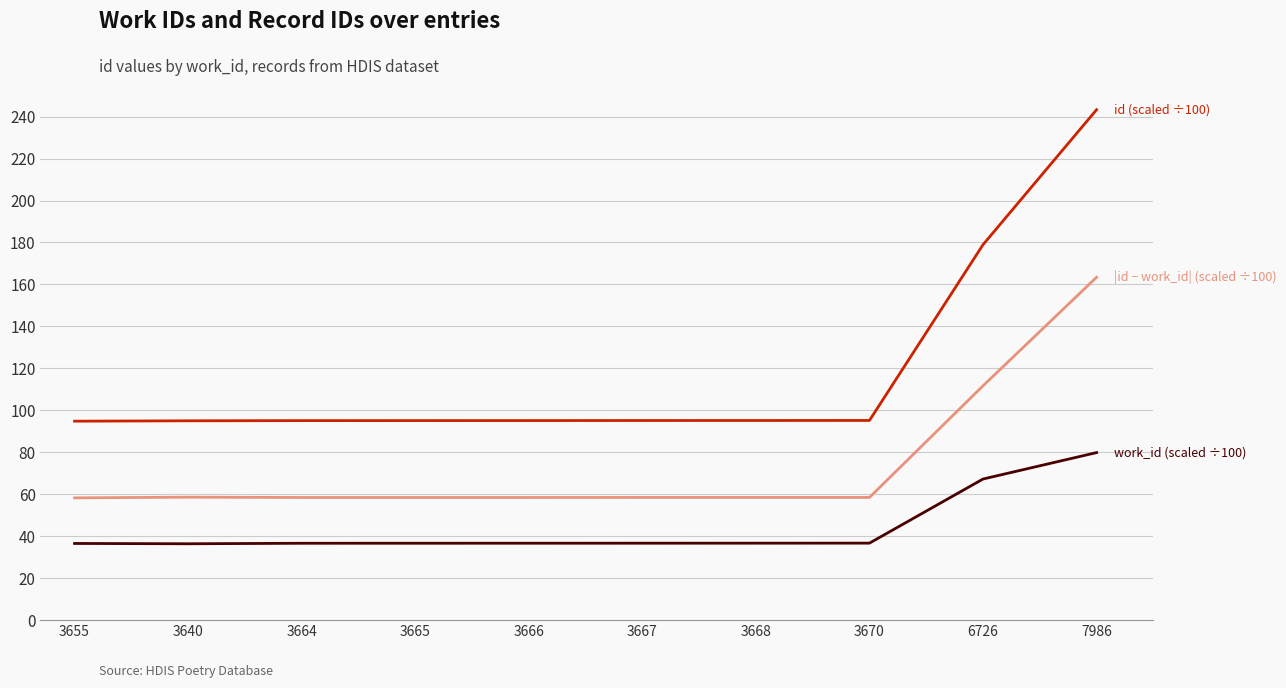

What is the difference between the highest and lowest values at 7986?

163.4